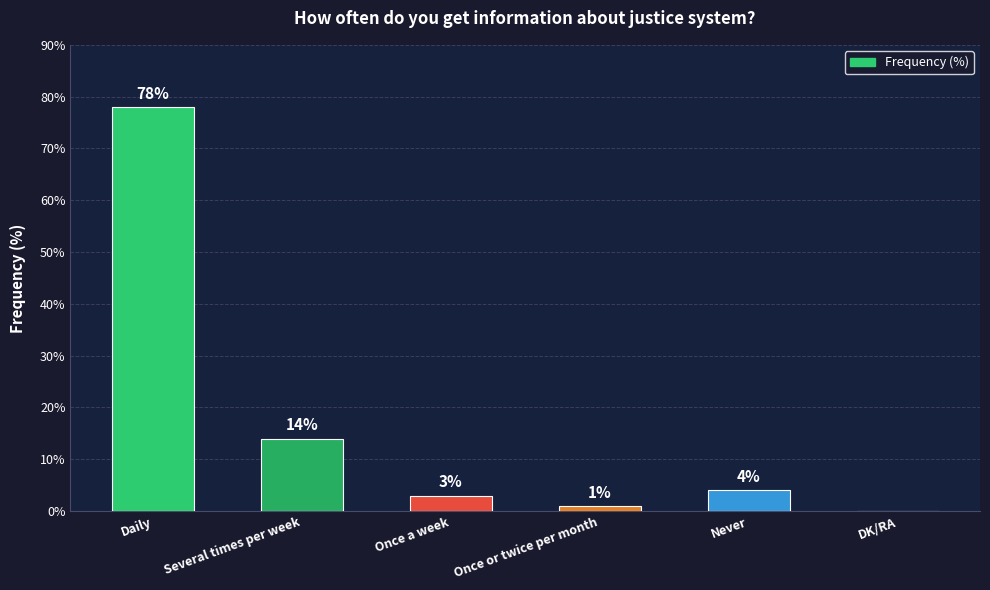

What is the average value?

17